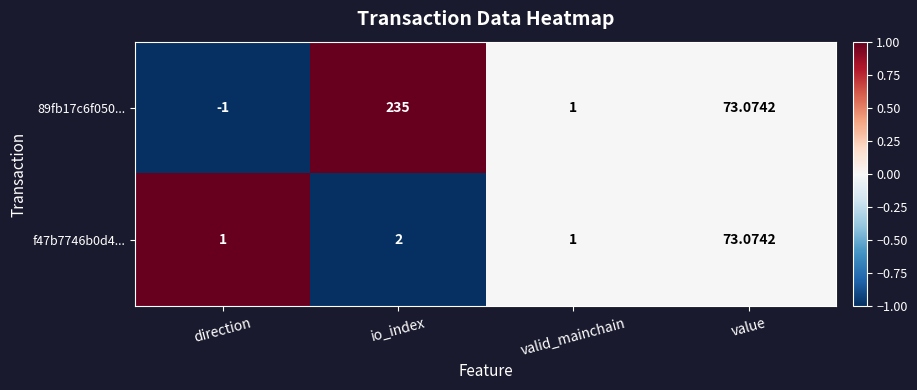

At which label is 89fb17c6f050... closest to 117?

value